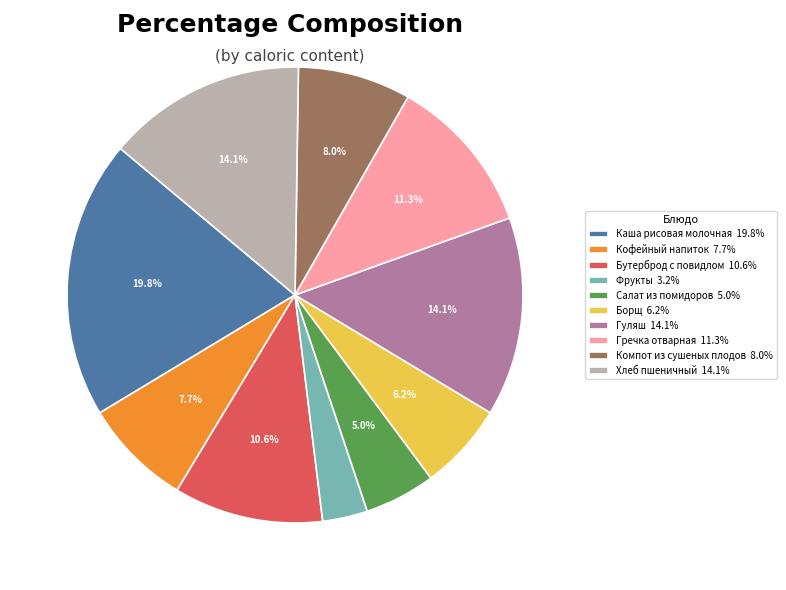

What percentage is the Бутерброд с повидлом slice, to the nearest percent?

11%